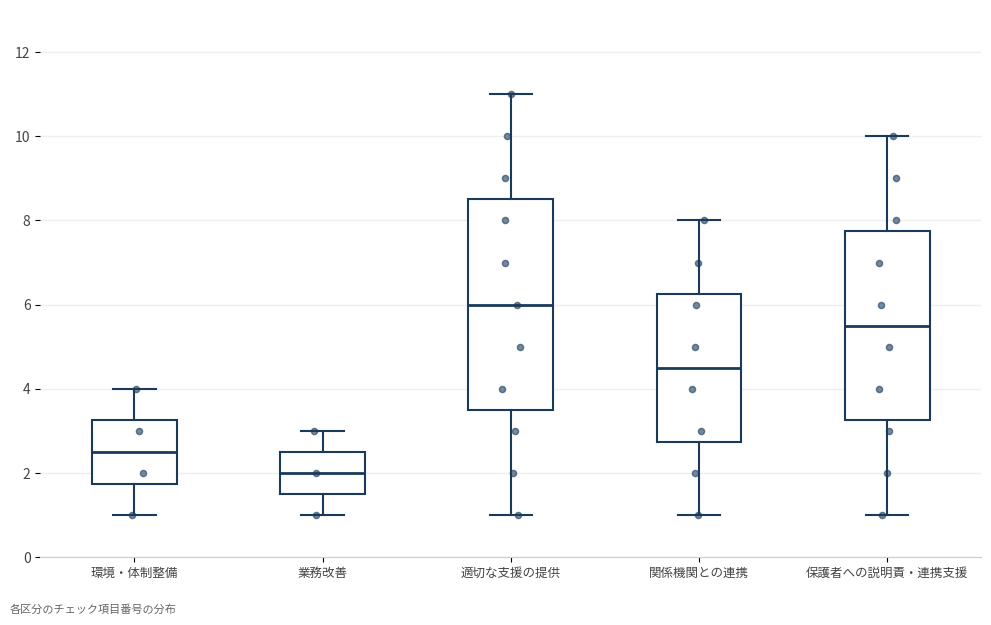

Where is the lower edge of the box for 保護者への説明責・連携支援 on the y-axis? The values are not printed on the chart, so give them approximately, as read against the axis.

3.2